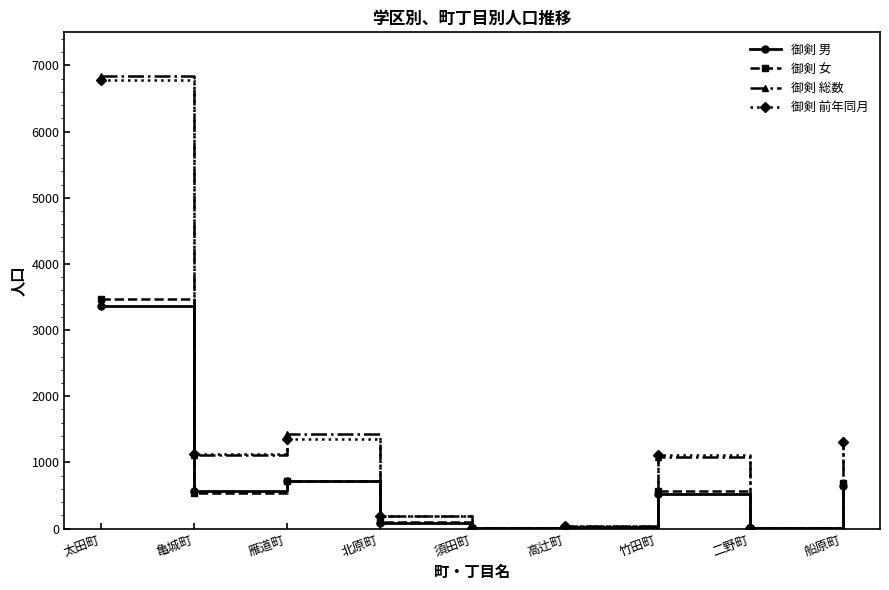

Between 亀城町 and 北原町, which series saw the biggest shift?

御剣 前年同月